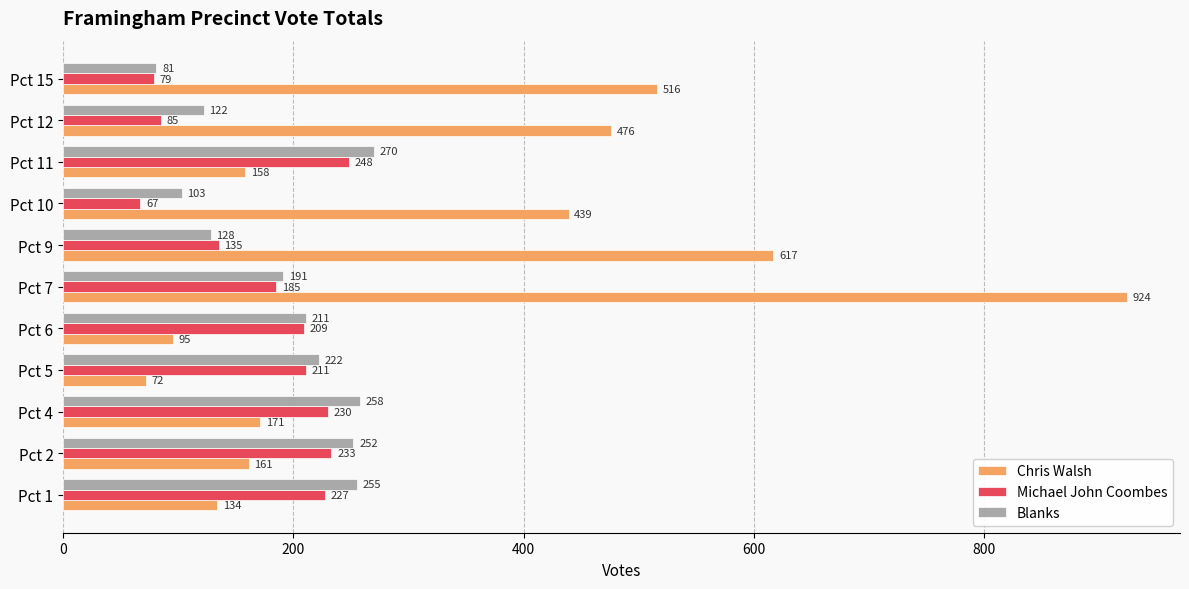

Is it true that Blanks equals 302 at Pct 6?

False